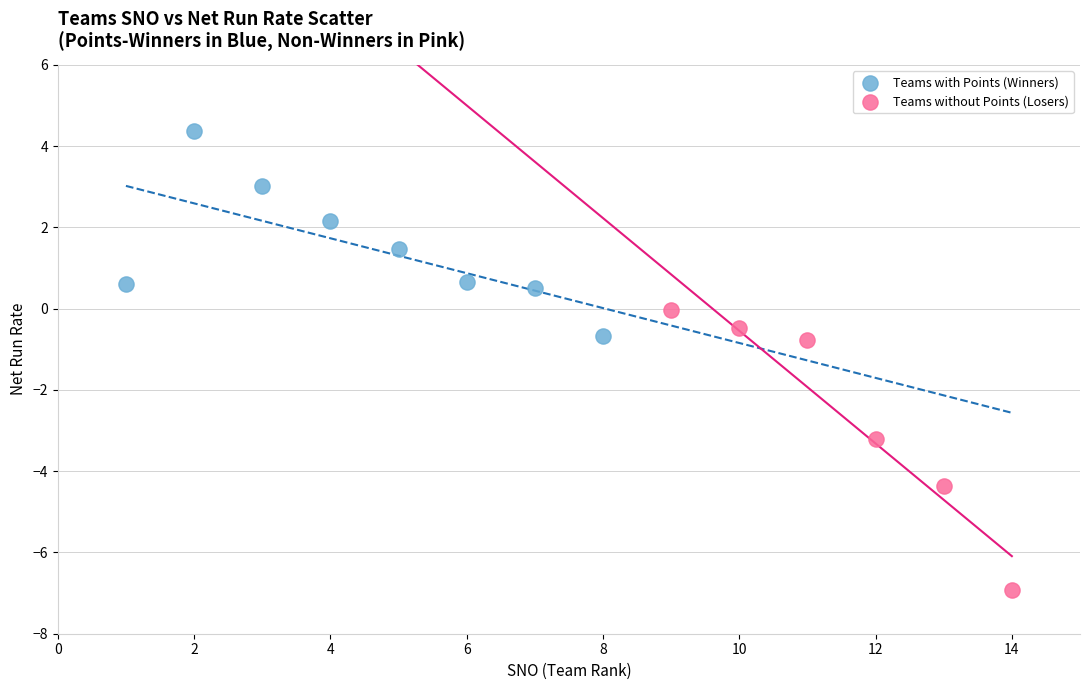

Which series reaches the maximum Y coordinate?

Teams with Points (Winners)